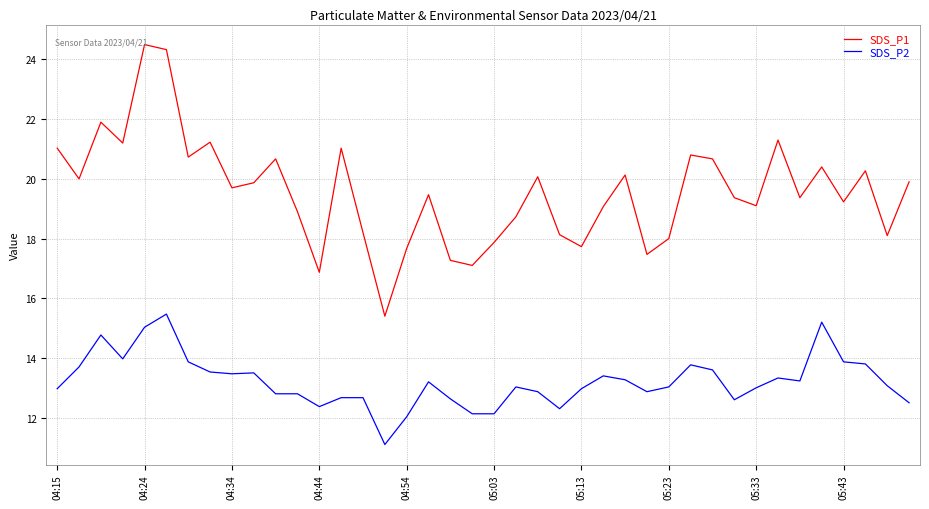

What is the difference between the maximum and minimum values in the SDS_P1 series?

9.1